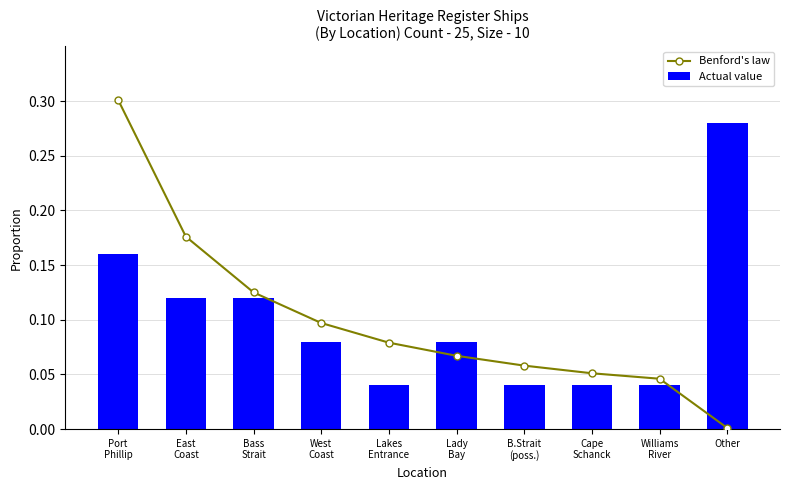

Which series has the widest spread of values?

Benford's law